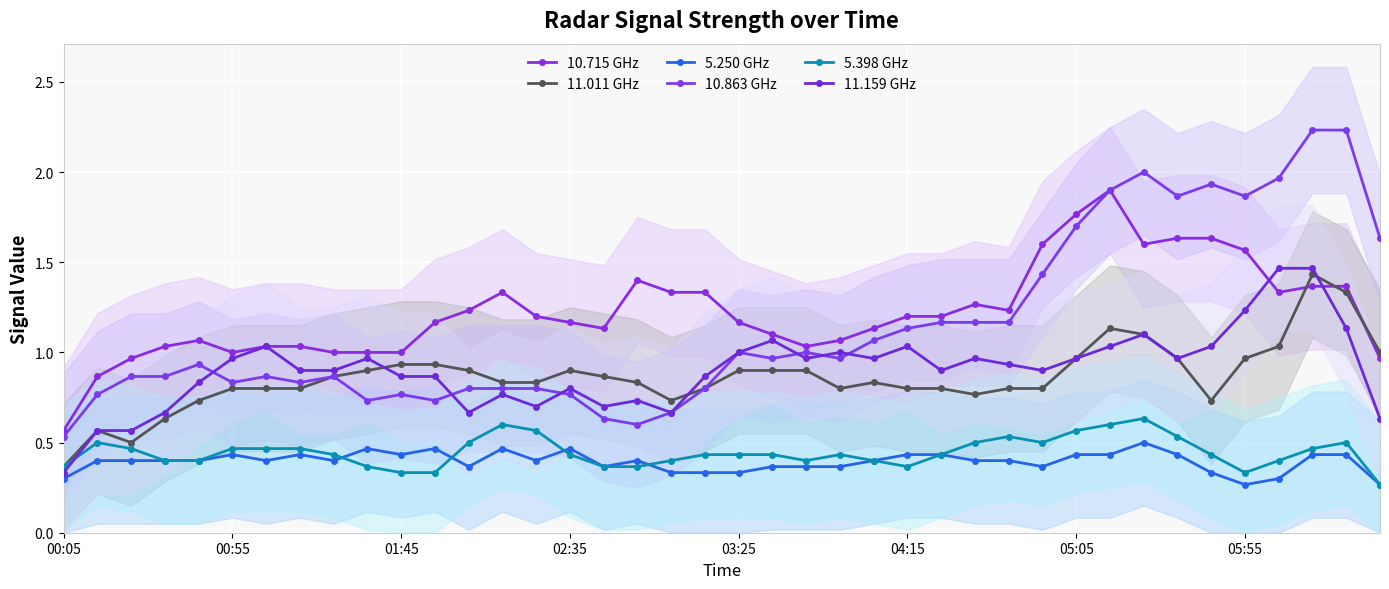

Which label corresponds to the smallest value in the chart?

2022/07/07 05:55